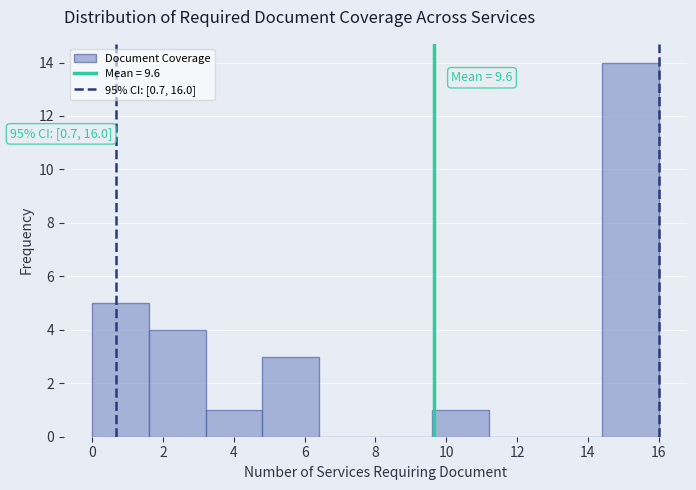

Which range on the x-axis has the tallest bar?

14.4 to 16.0